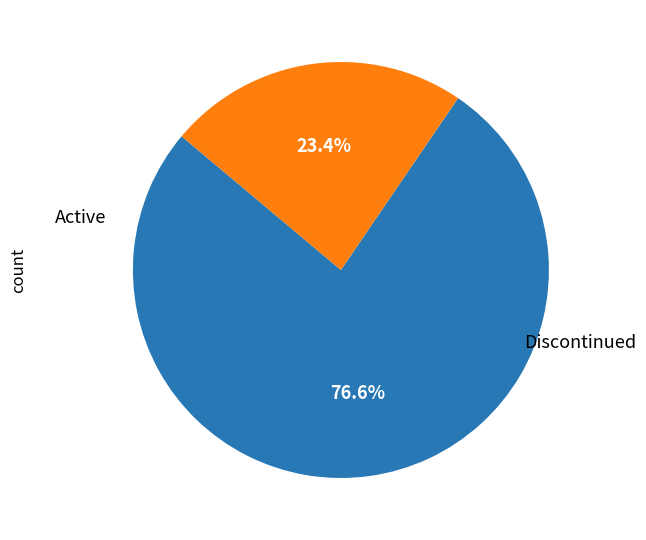

Is there any slice that represents more than half of the pie?

Yes